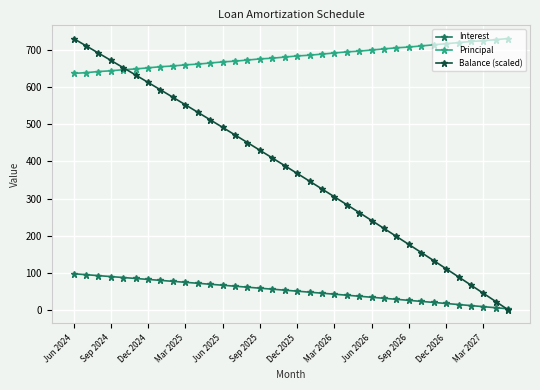

Rank the series by their average value, from lowest to highest.

Interest, Balance (scaled), Principal